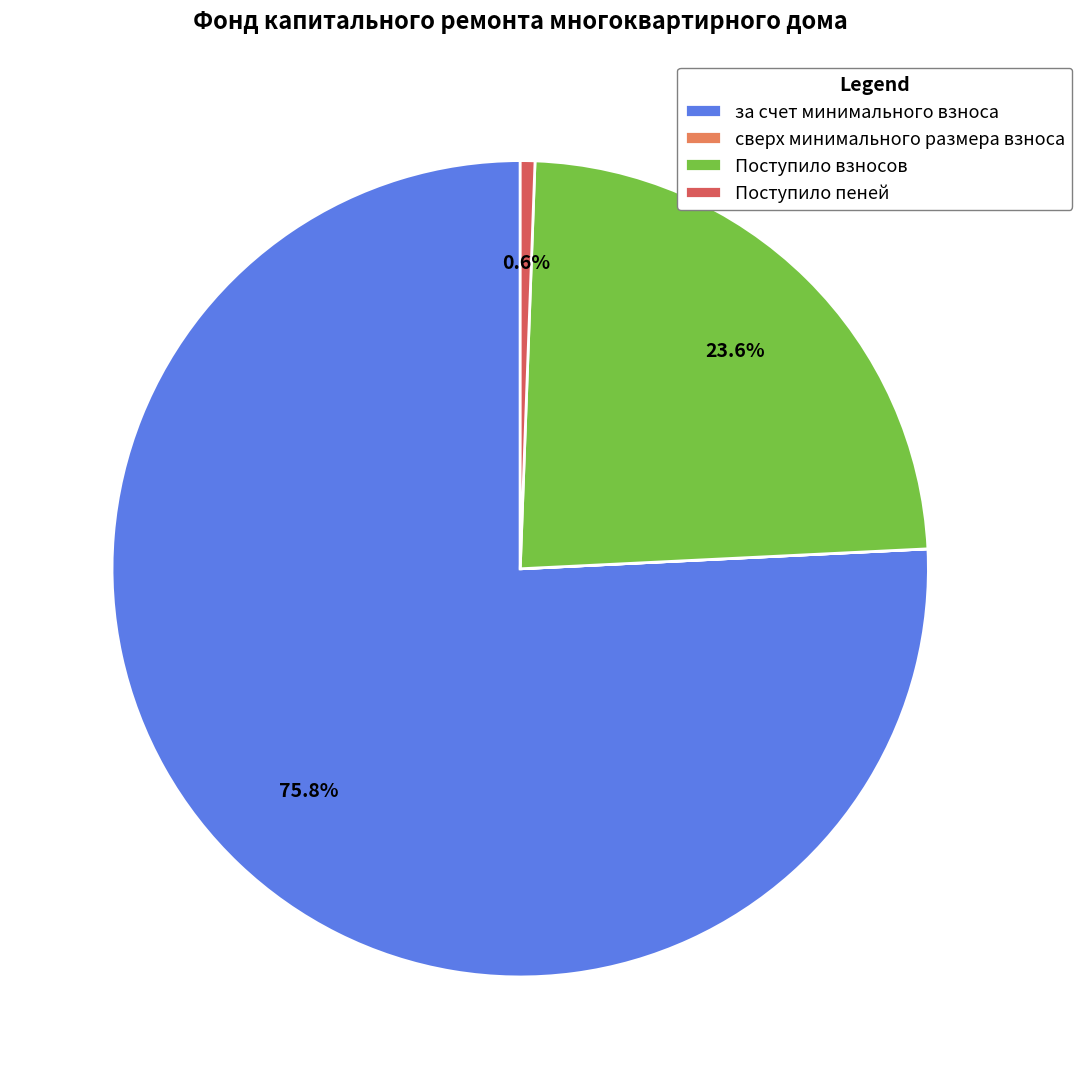

To the nearest percent, what is the combined percentage of за счет минимального взноса and Поступило взносов?

99%